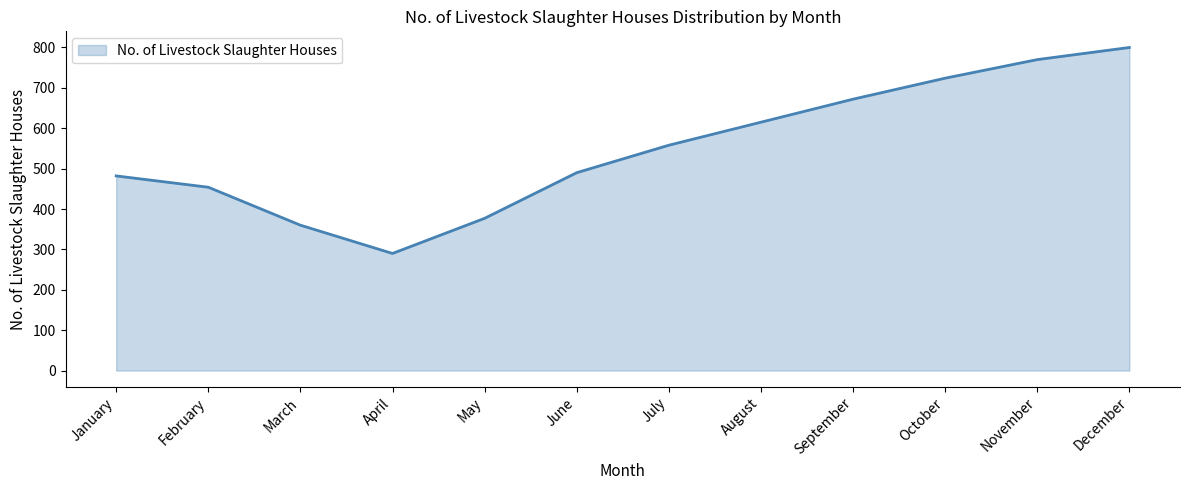

At which category does the chart reach its minimum across all series?

April